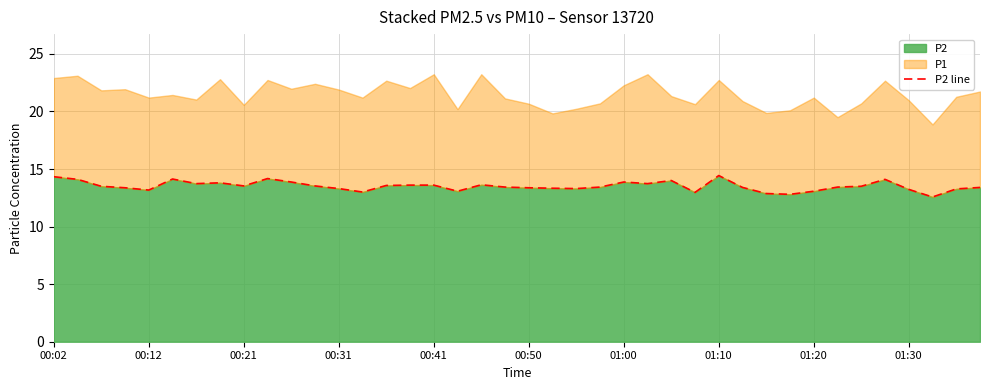

Reading right to left, what are all the values shown in this chart?

13.4	13.3	12.6	13.2	14.1	13.5	13.4	13.1	12.8	12.9	13.4	14.4	13.0	14.0	13.7	13.9	13.4	13.3	13.3	13.4	13.4	13.6	13.1	13.6	13.6	13.6	13.0	13.3	13.5	13.9	14.2	13.5	13.8	13.7	14.1	13.2	13.4	13.5	14.1	14.3